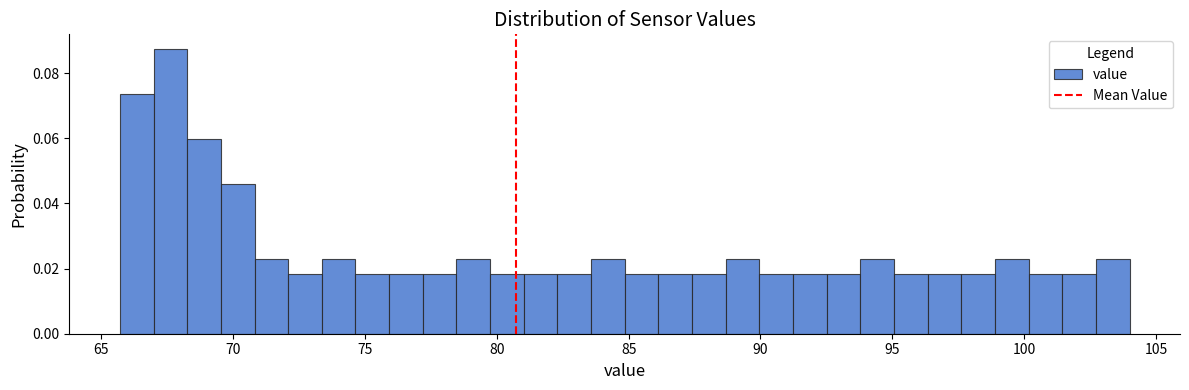

Read against the x-axis, roughly where is the centre of the tallest bar?

67.5